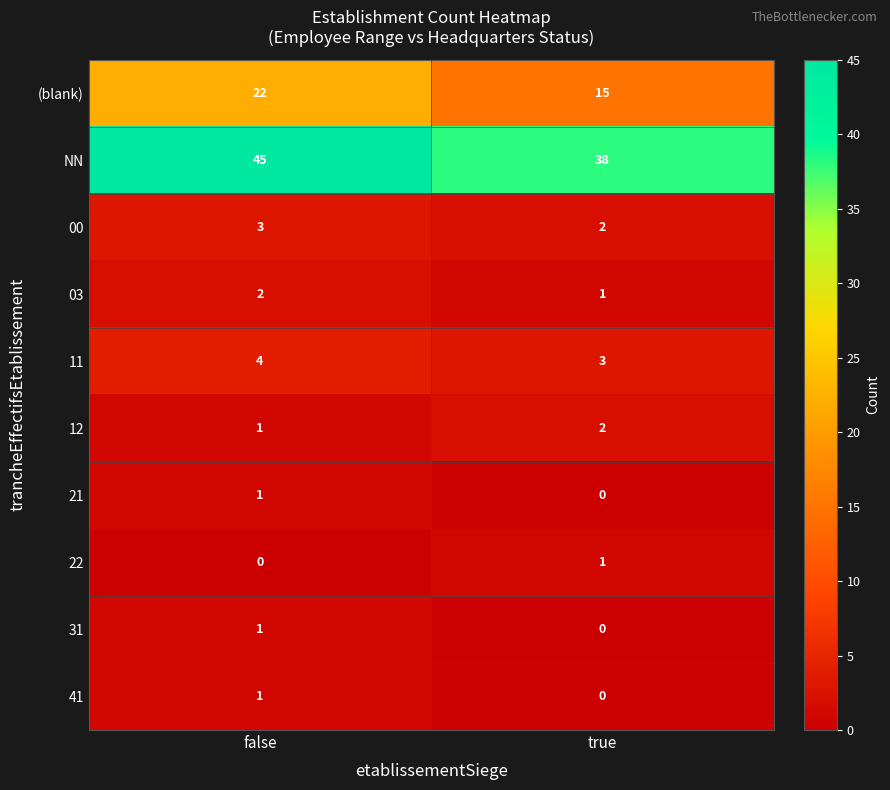

At which category is the sum across all series the highest?

false